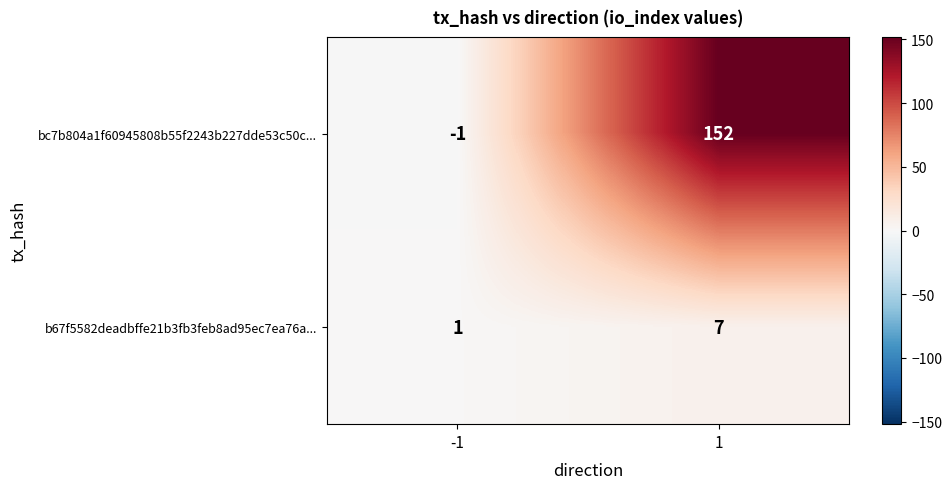

At 1, list the series in order from largest to smallest.

bc7b804a1f60945808b55f2243b227dde53c50c..., b67f5582deadbffe21b3fb3feb8ad95ec7ea76a...